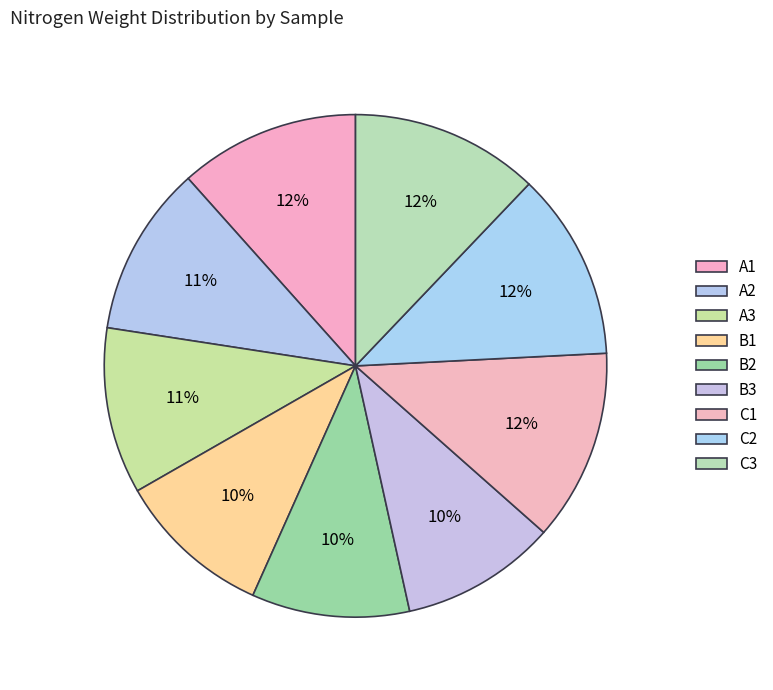

Do C1 and A1 together represent more than half of the pie?

No